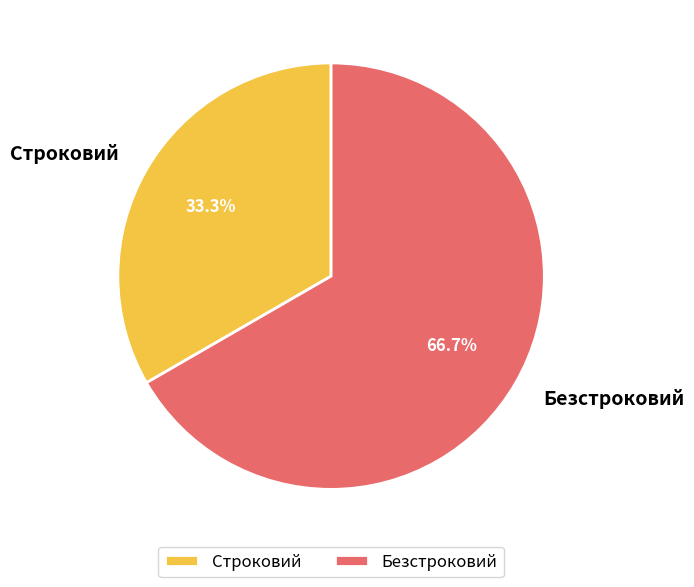

To the nearest percent, what percentage of the pie is Безстроковий?

67%